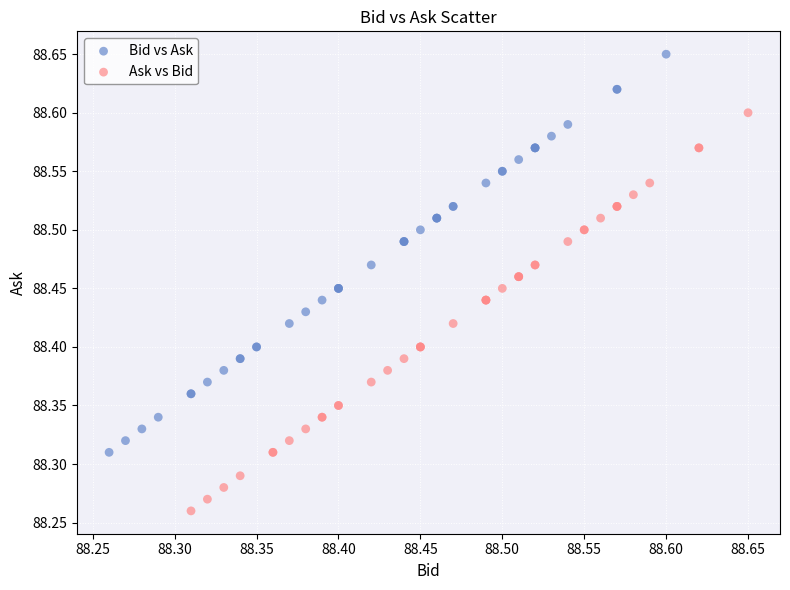

Which series contains the highest Y value?

Bid vs Ask